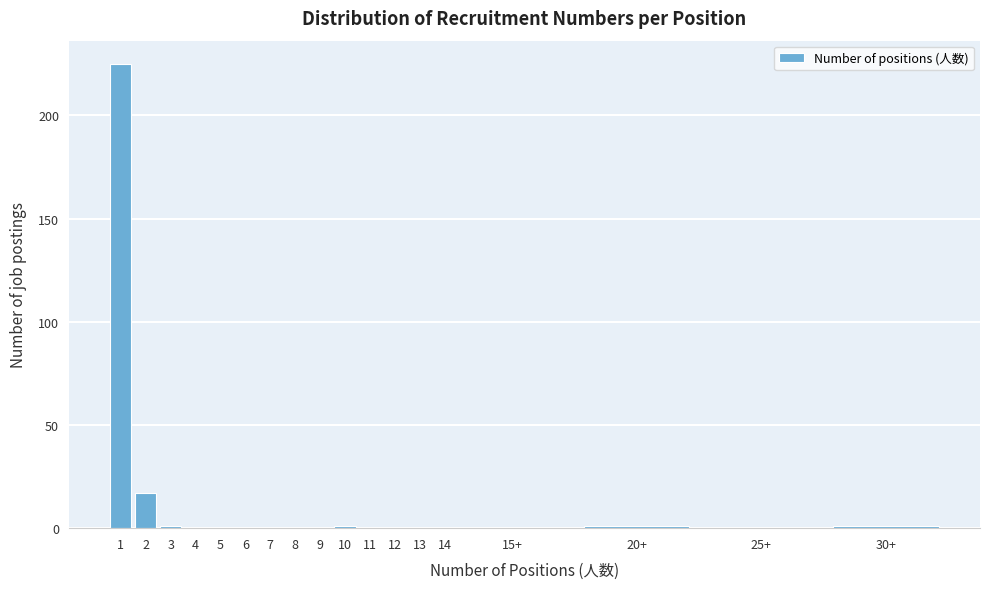

Reading right to left, transcribe all the data shown in this chart.

30+=1	25+=0	20+=1	15+=0	14=0	13=0	12=0	11=0	10=1	9=0	8=0	7=0	6=0	5=0	4=0	3=1	2=17	1=225